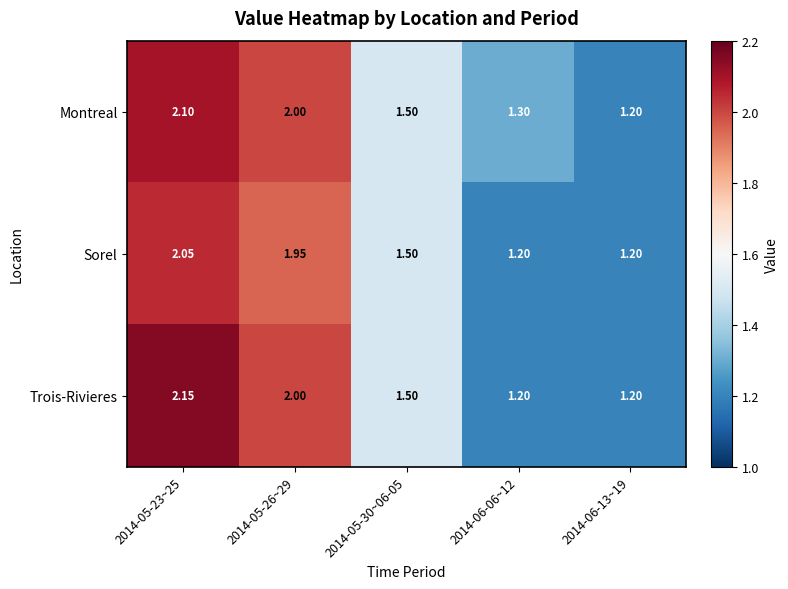

Is the value of Sorel at 2014-05-30~06-05 greater than the value of Trois-Rivieres at 2014-06-06~12?

Yes